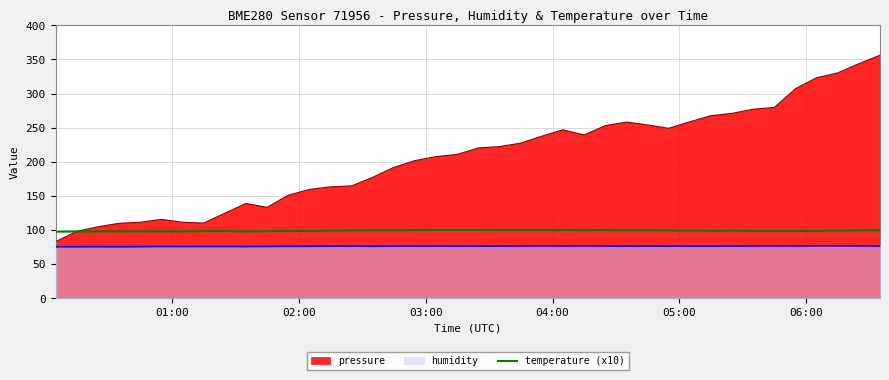

Which series has the largest range (max minus min)?

pressure